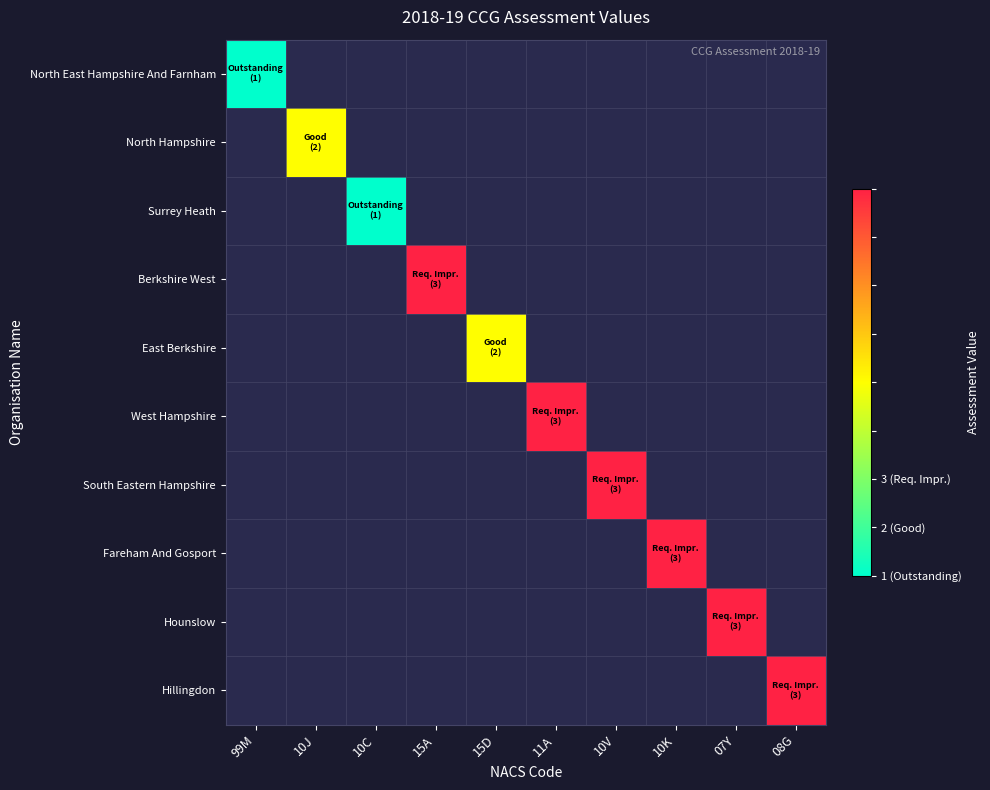

Is it true that Hounslow equals 3.0 at 07Y?

True